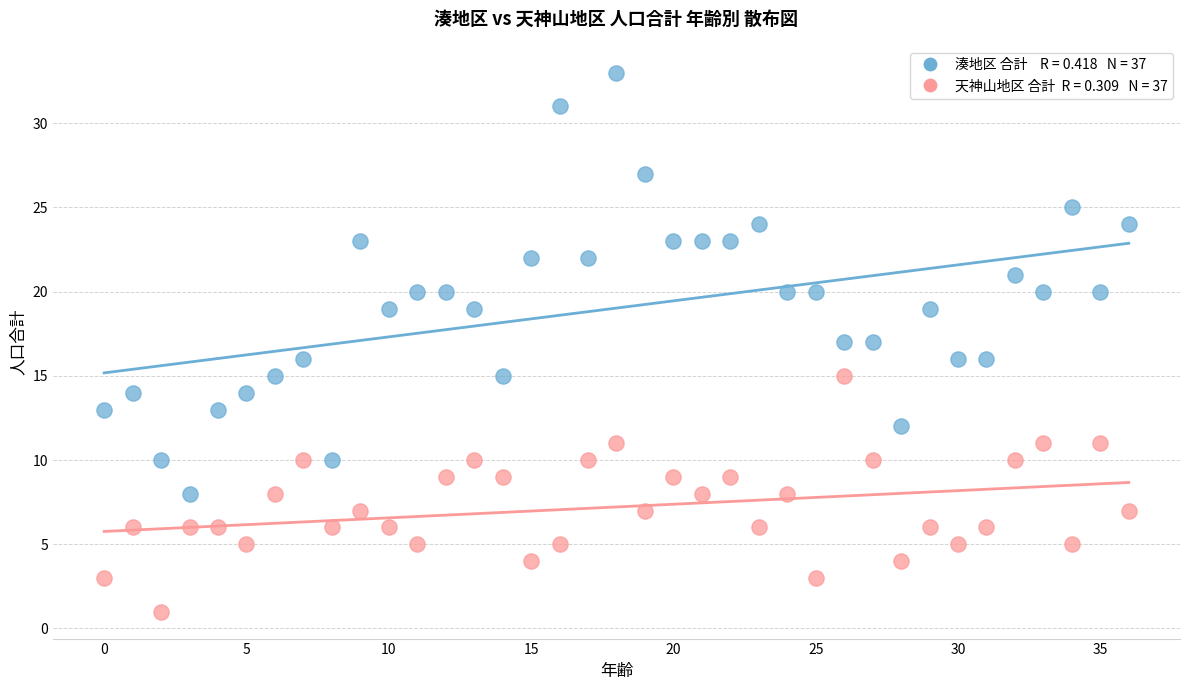

Across all data points, what is the range of Y values (max minus min)?

32